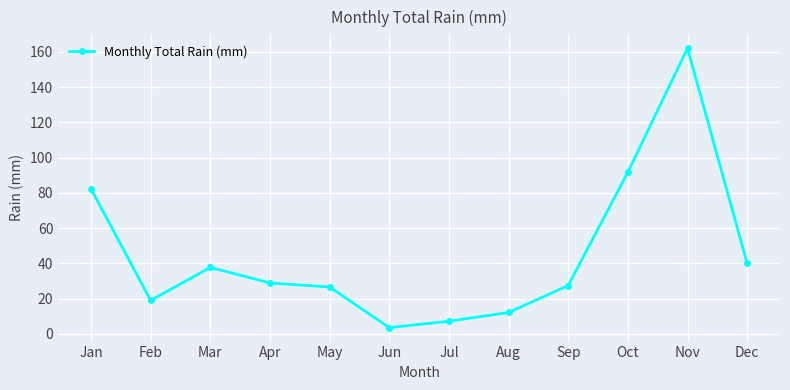

What is the difference between the maximum and minimum values?

158.5